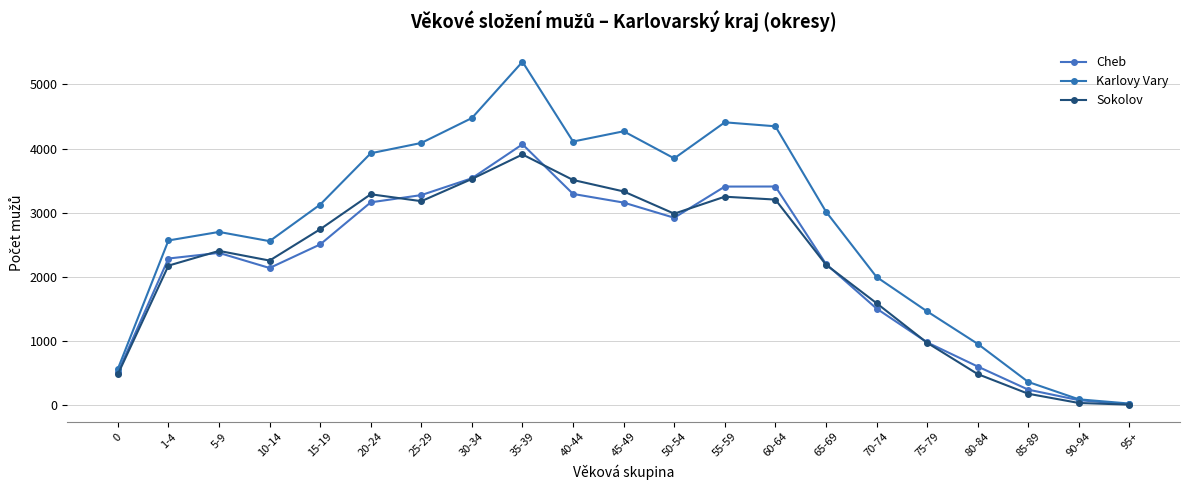

At how many categories does at least one series exceed 15?

21